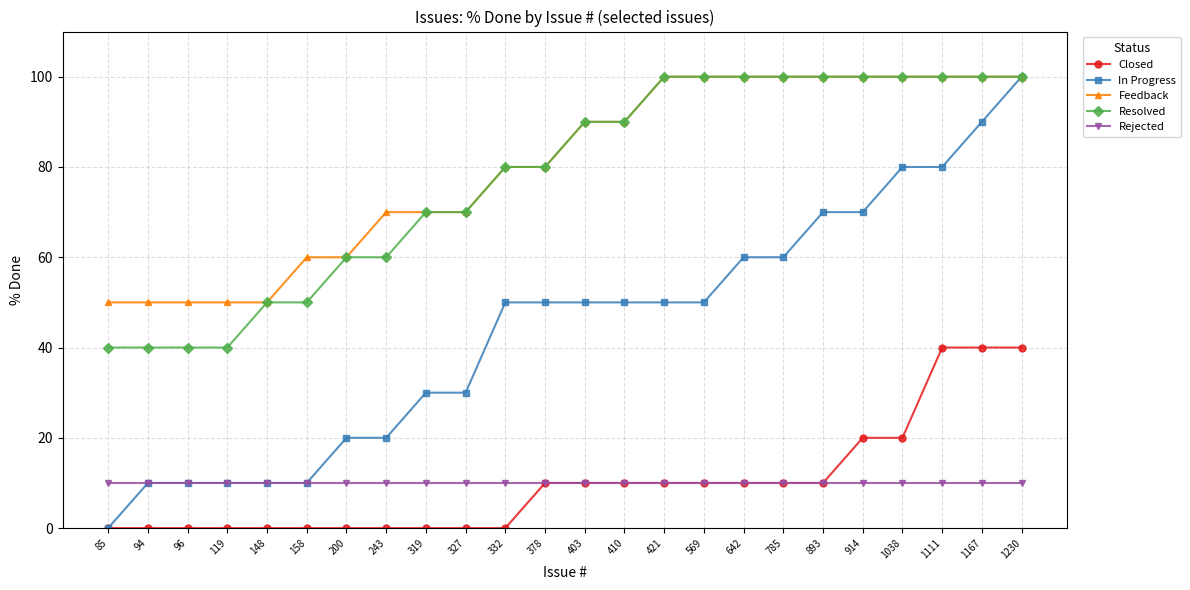

What is the total value across all series at 1167?

340